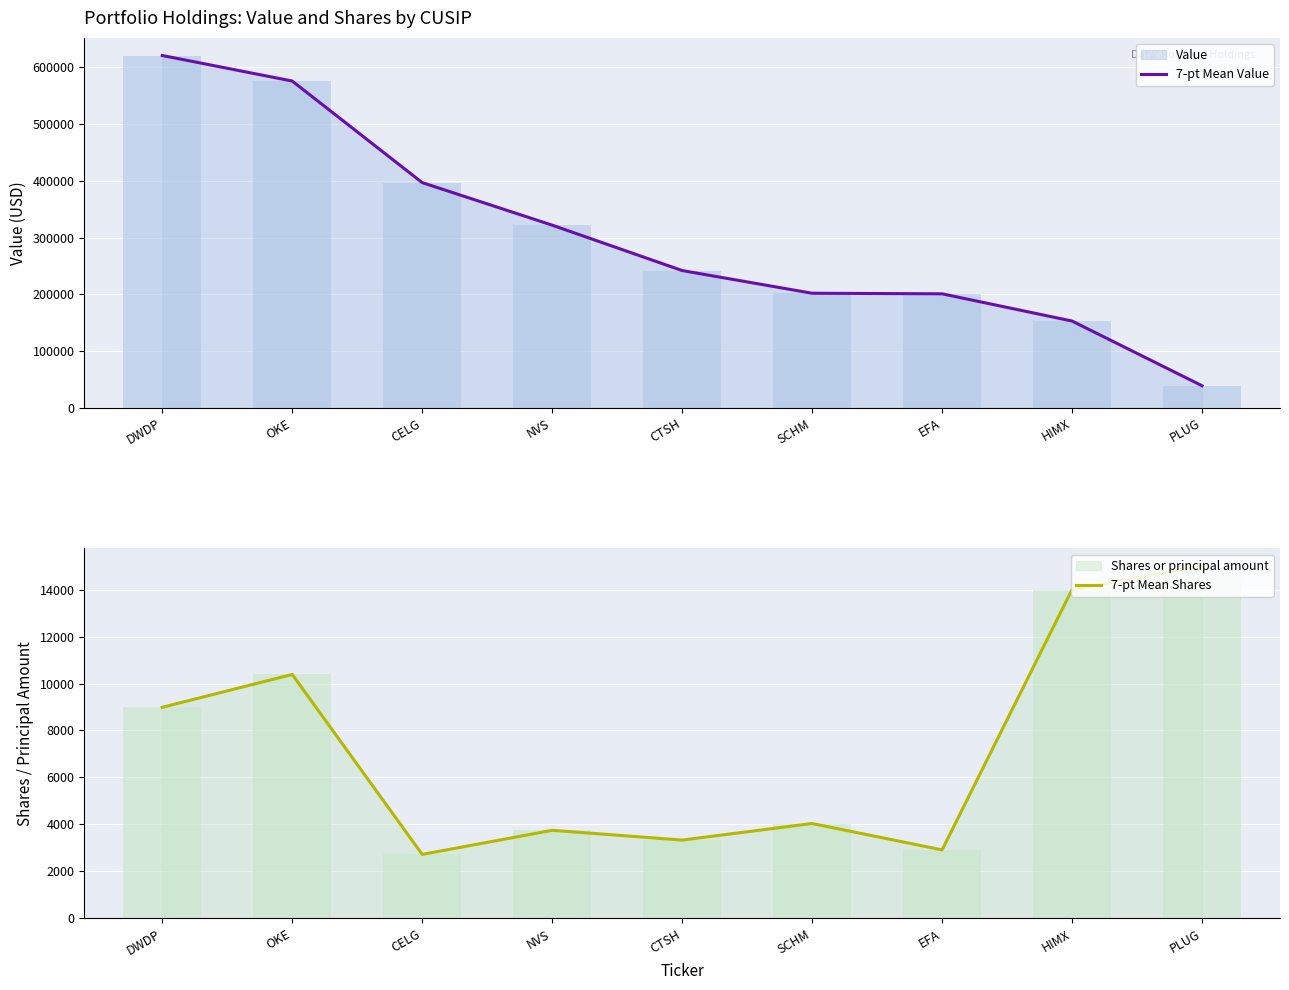

True or false: 7-pt Mean Value has a value of 19075 at PLUG.

False